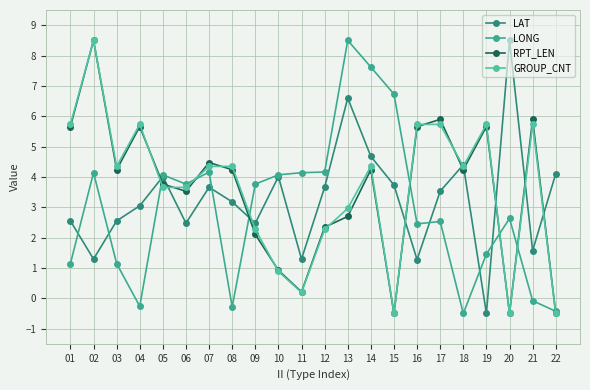

The value of LAT at 14 is 4.7. True or false?

True